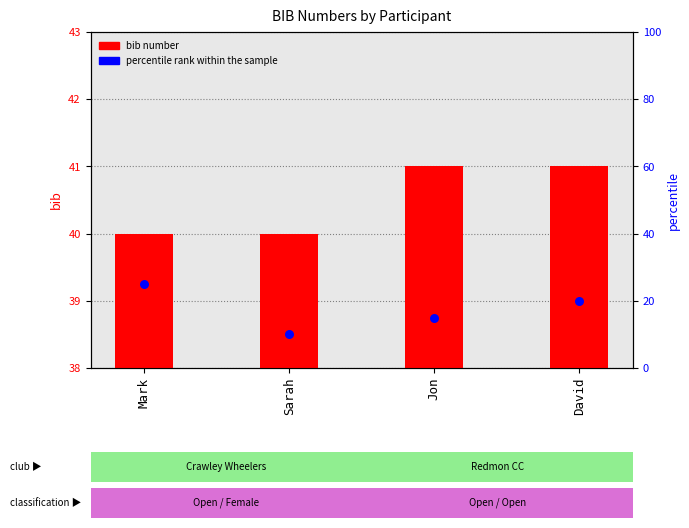

Is the value of bib number at Sarah greater than the value of percentile rank within the sample at Jon?

Yes